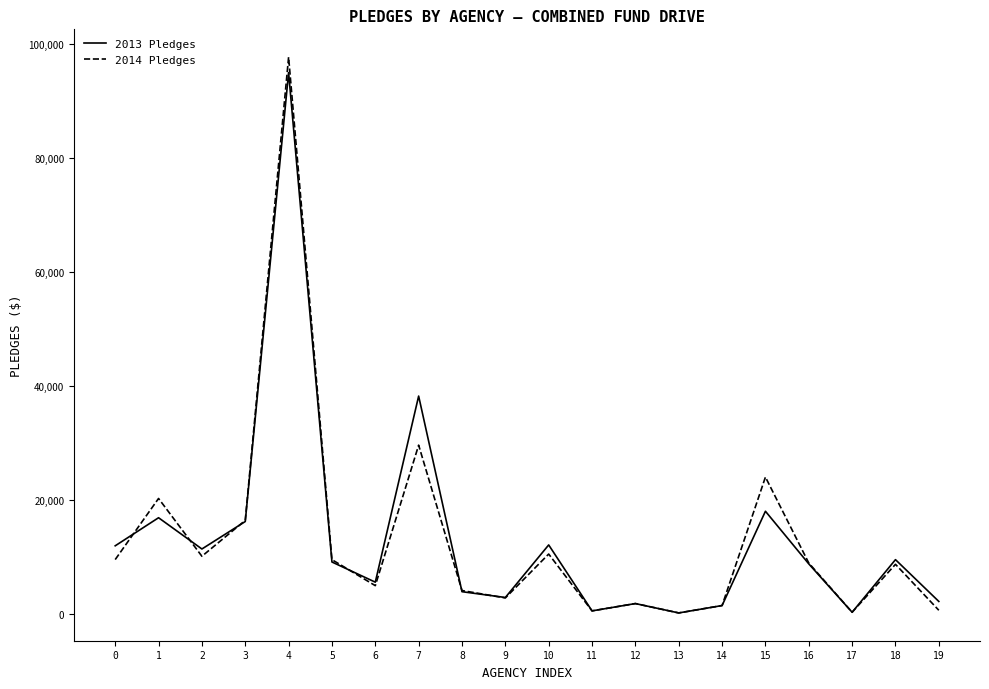

What is the difference between the maximum and minimum values in the 2013 Pledges series?

94836.0